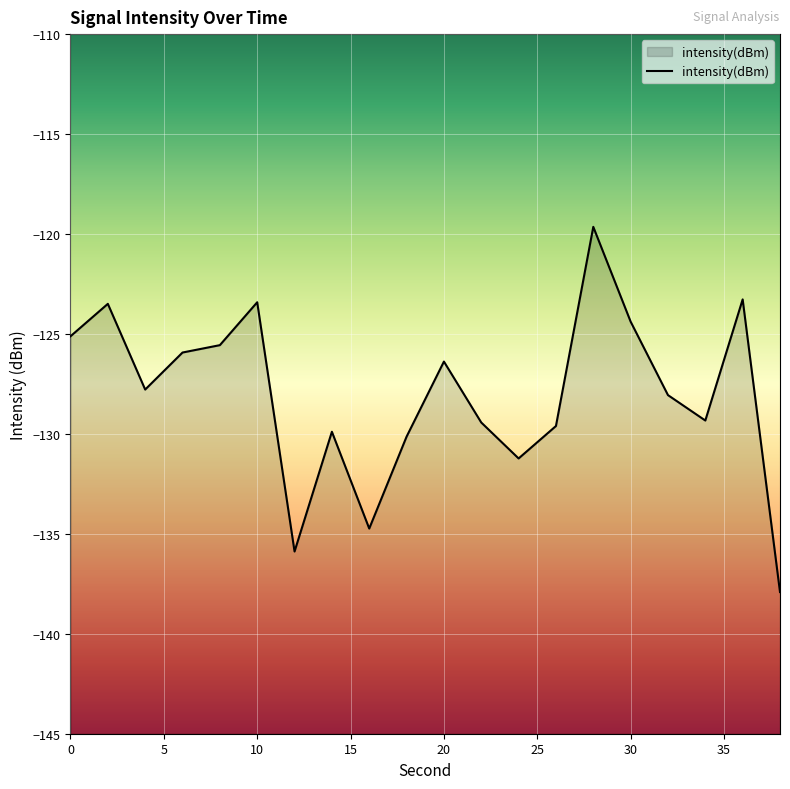

What is the change in value from 6 to 16?

-8.8